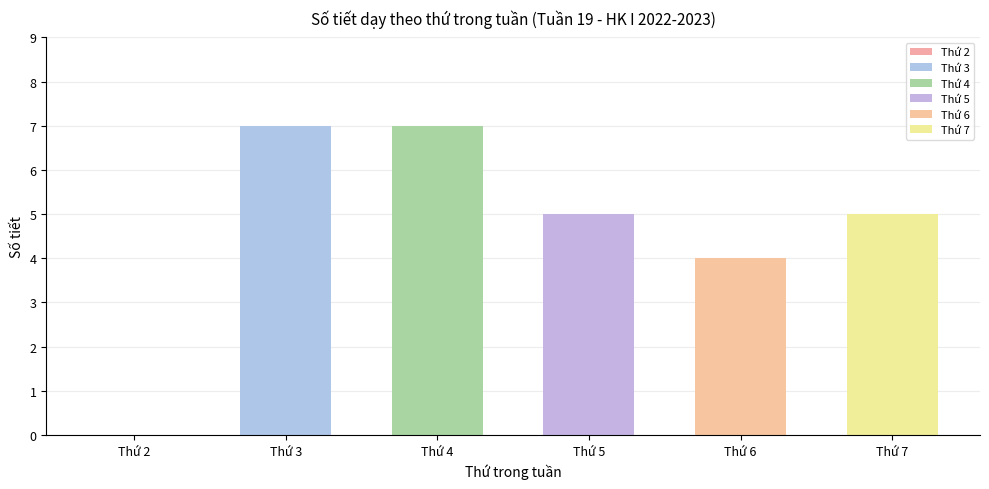

Are the bars grouped side by side (vs. stacked)?

No